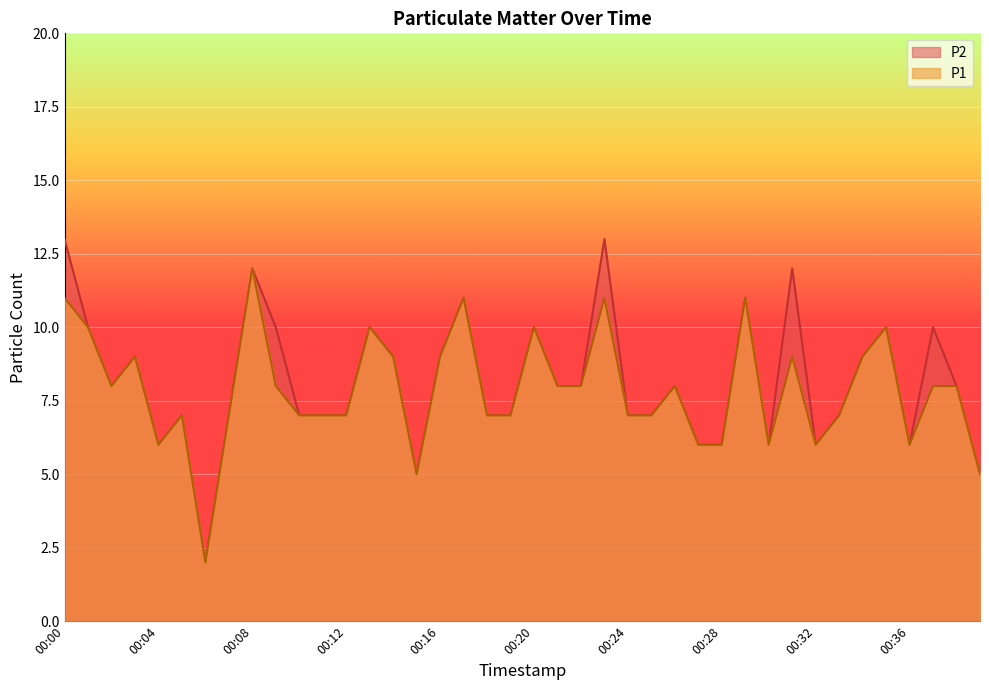

True or false: P1 has a value of 7 at 00:18.

True